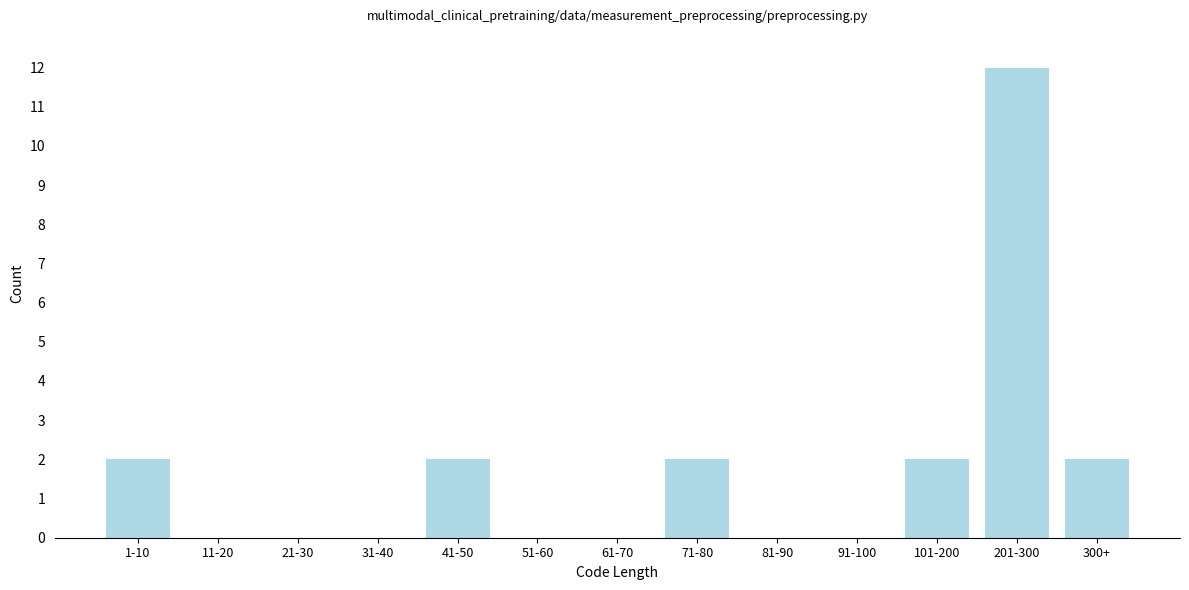

Reading right to left, list all the values displayed in this chart.

300+=2	201-300=12	101-200=2	91-100=0	81-90=0	71-80=2	61-70=0	51-60=0	41-50=2	31-40=0	21-30=0	11-20=0	1-10=2